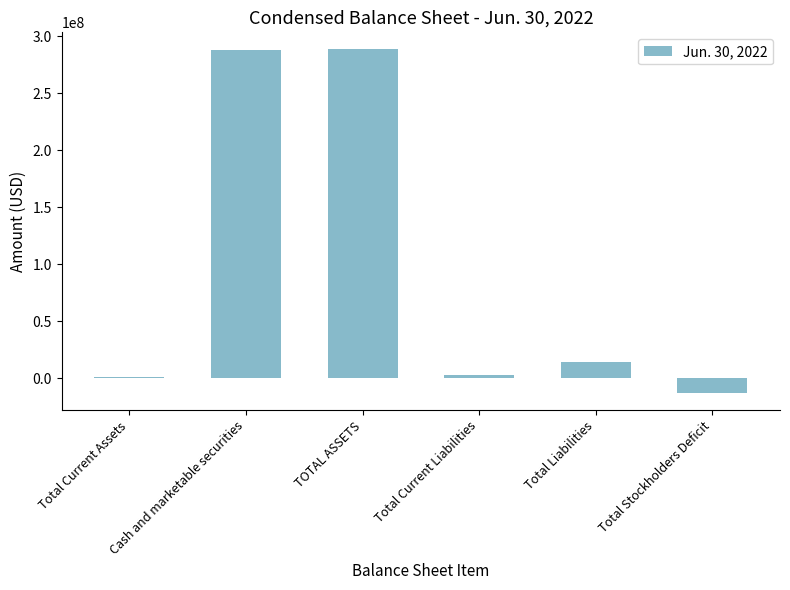

How many categories are shown in the chart?

6